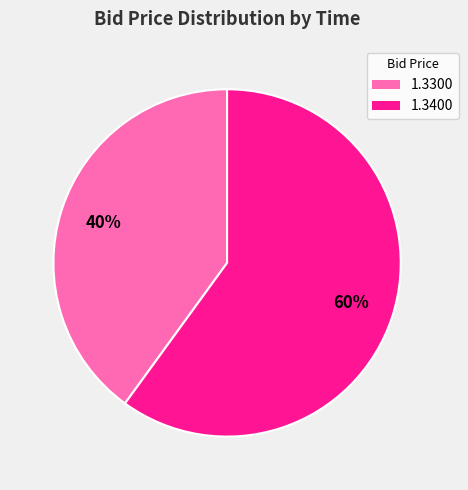

To the nearest percent, what is the average slice percentage?

50%